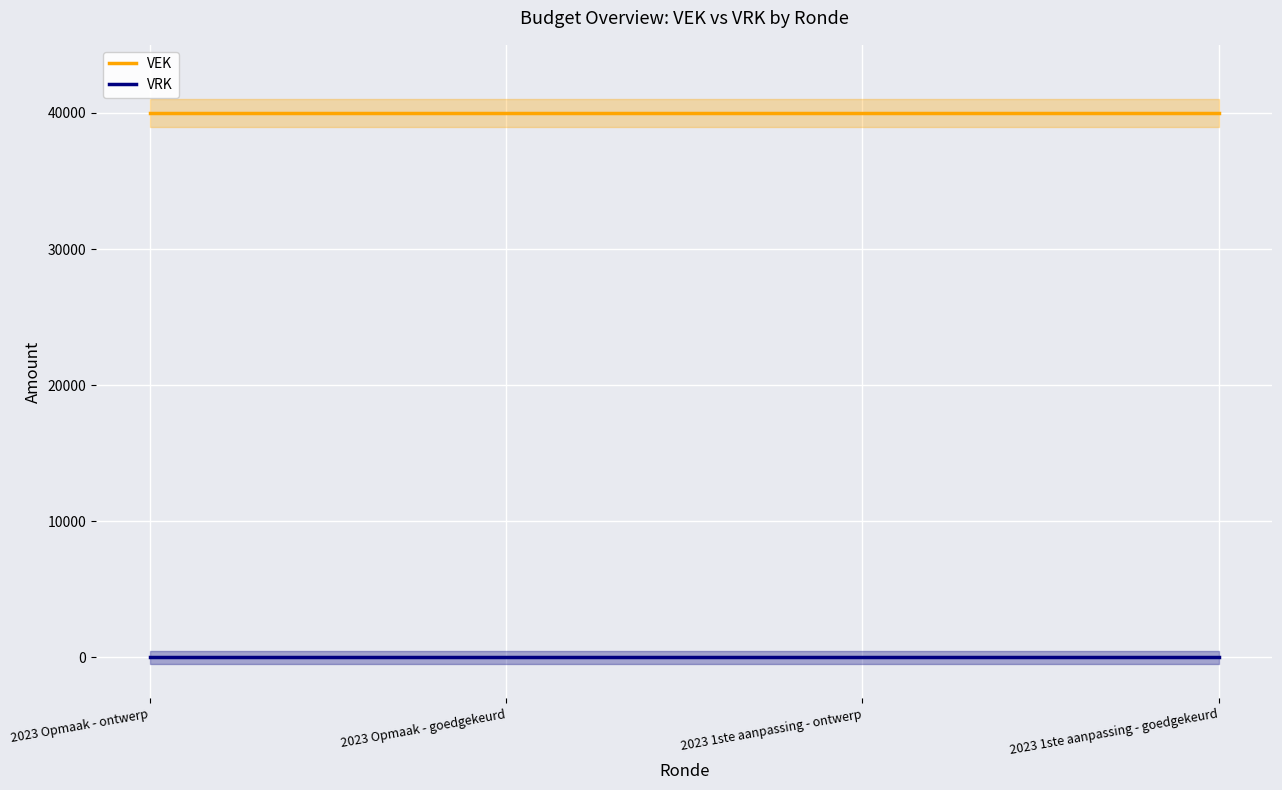

True or false: VEK and VRK intersect in this chart.

False